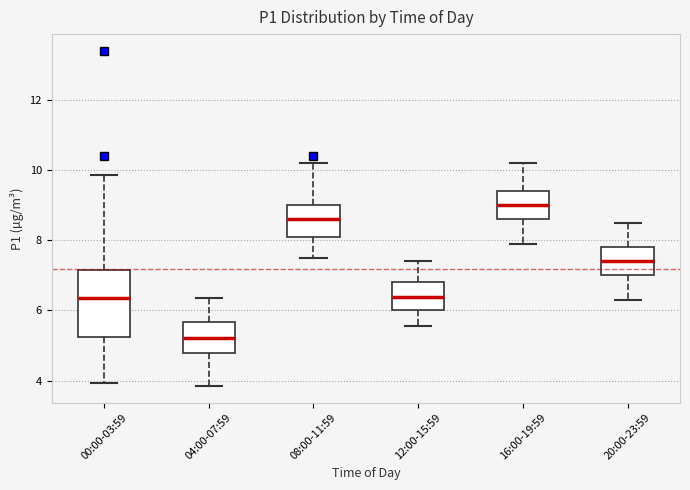

Which box is the tallest, from its lower edge to its upper edge?

00:00-03:59